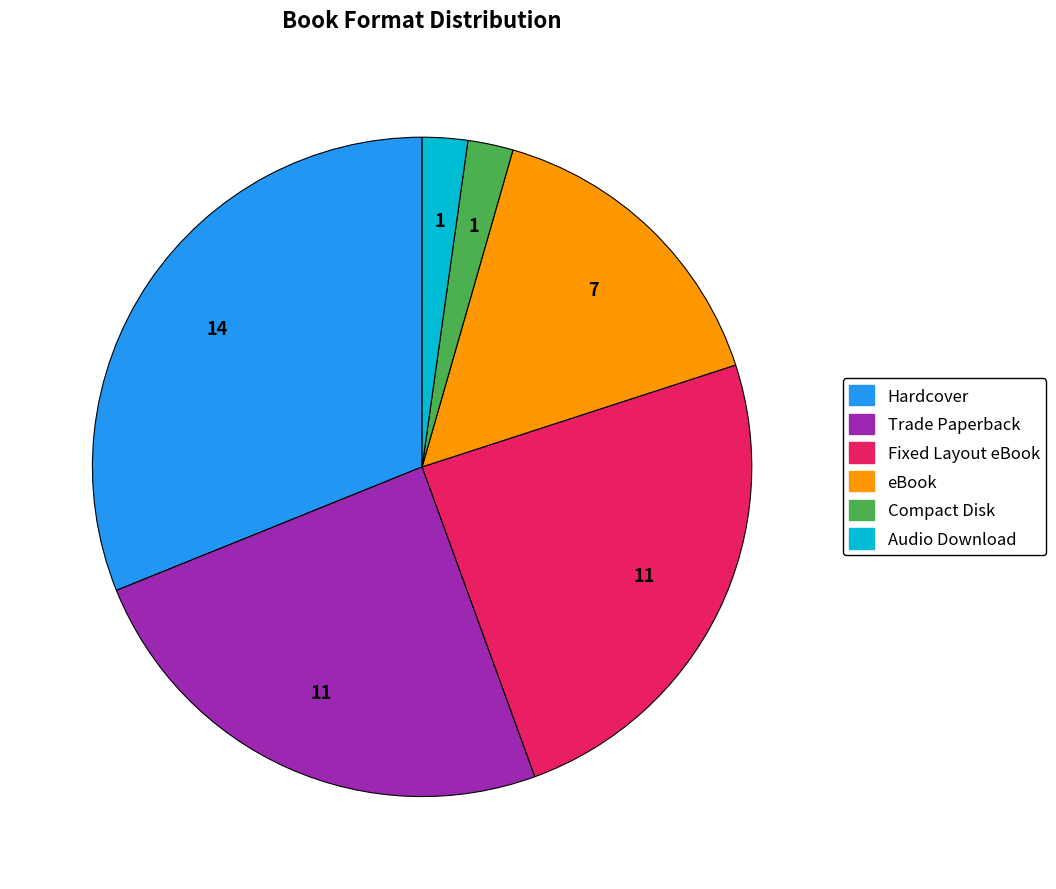

Does eBook represent more than half of the total?

No